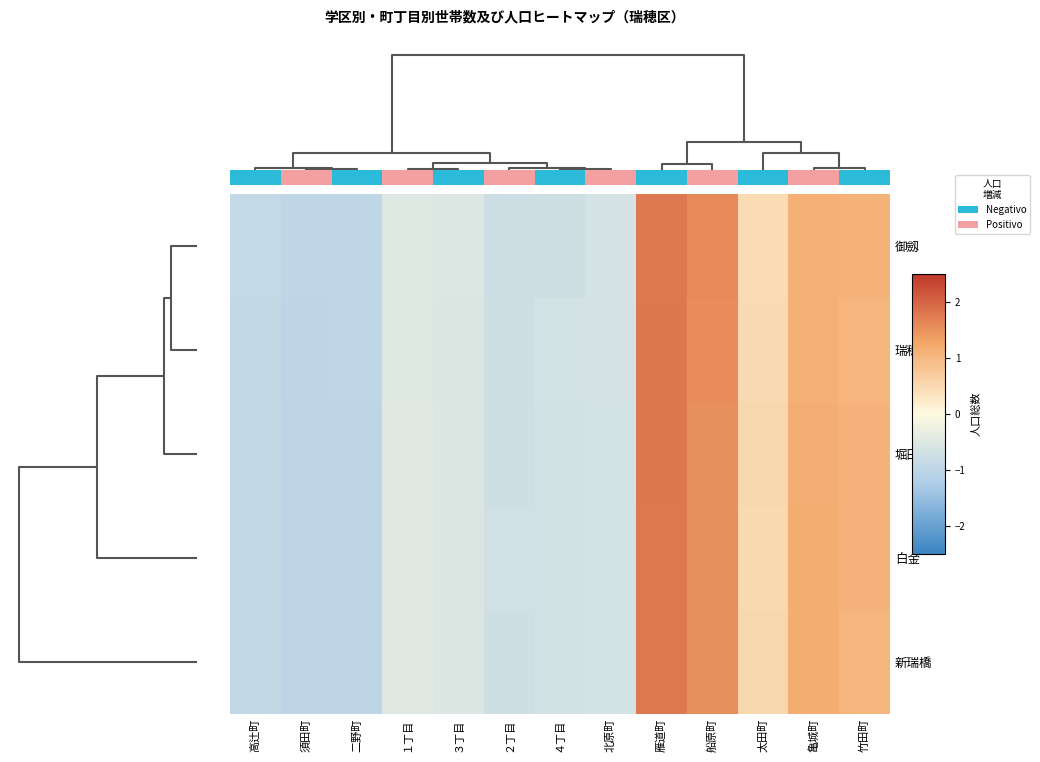

Is it true that 瑞穂通 equals -0.7 at １丁目?

False